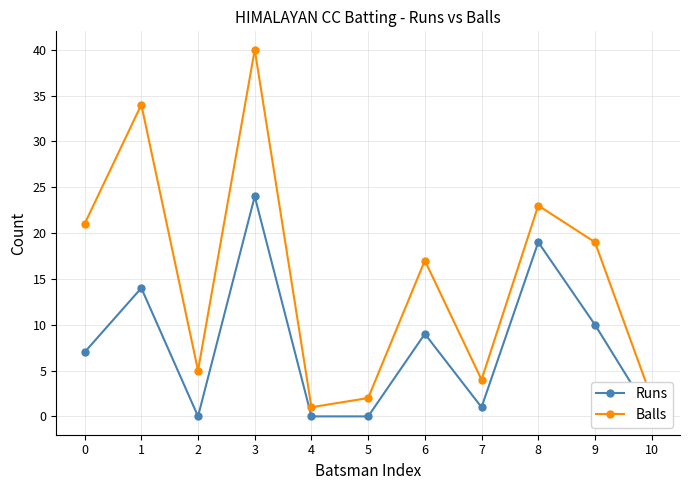

Reading left to right, transcribe all the data shown in this chart.

Runs: 7	14	0	24	0	0	9	1	19	10	0
Balls: 21	34	5	40	1	2	17	4	23	19	2